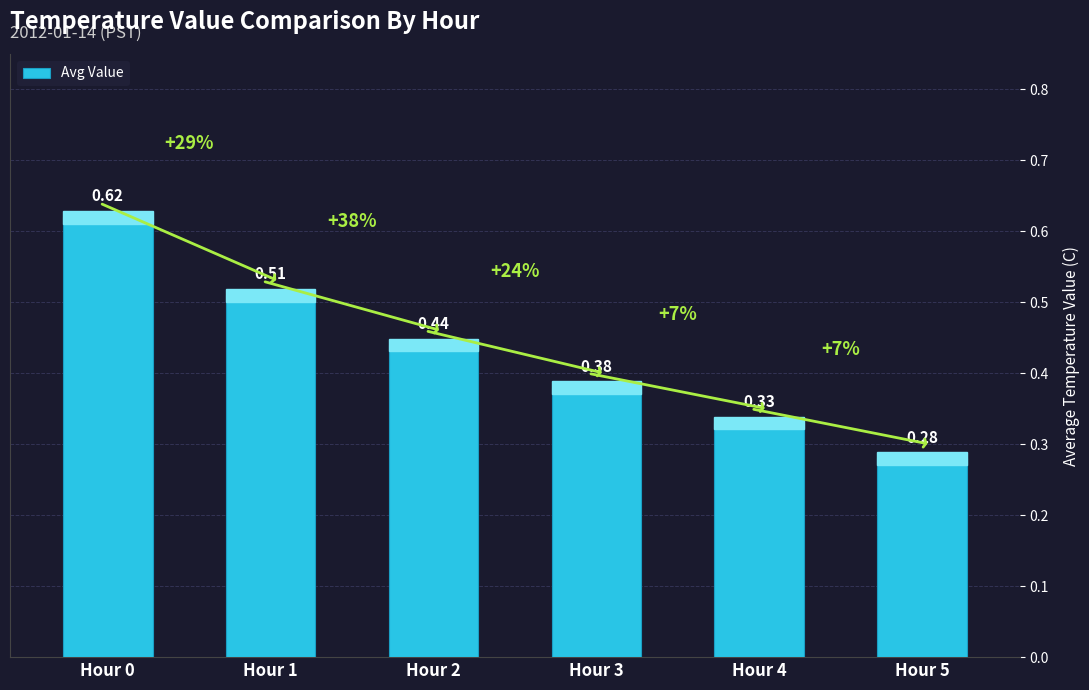

Rank the categories by value from lowest to highest.

Hour 5, Hour 4, Hour 3, Hour 2, Hour 1, Hour 0